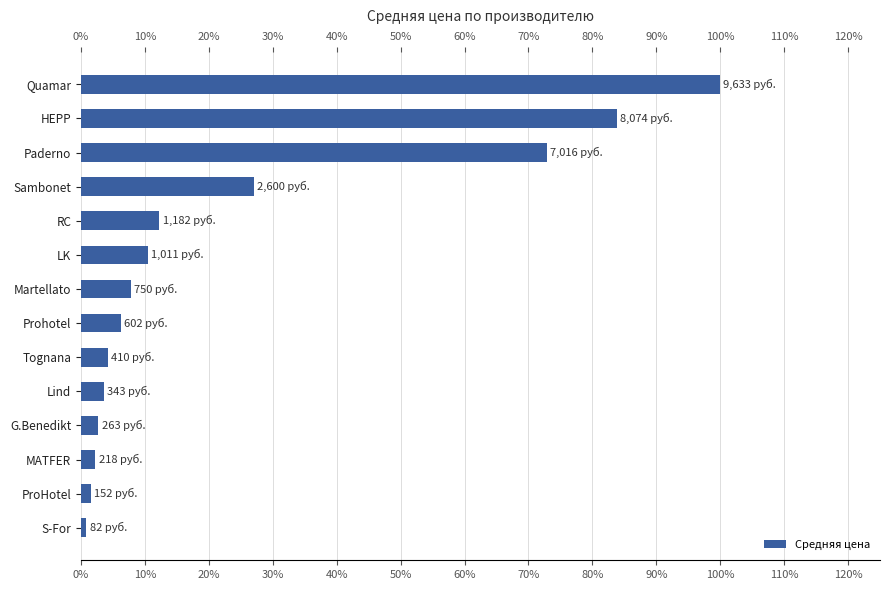

How many bars are there in total?

14